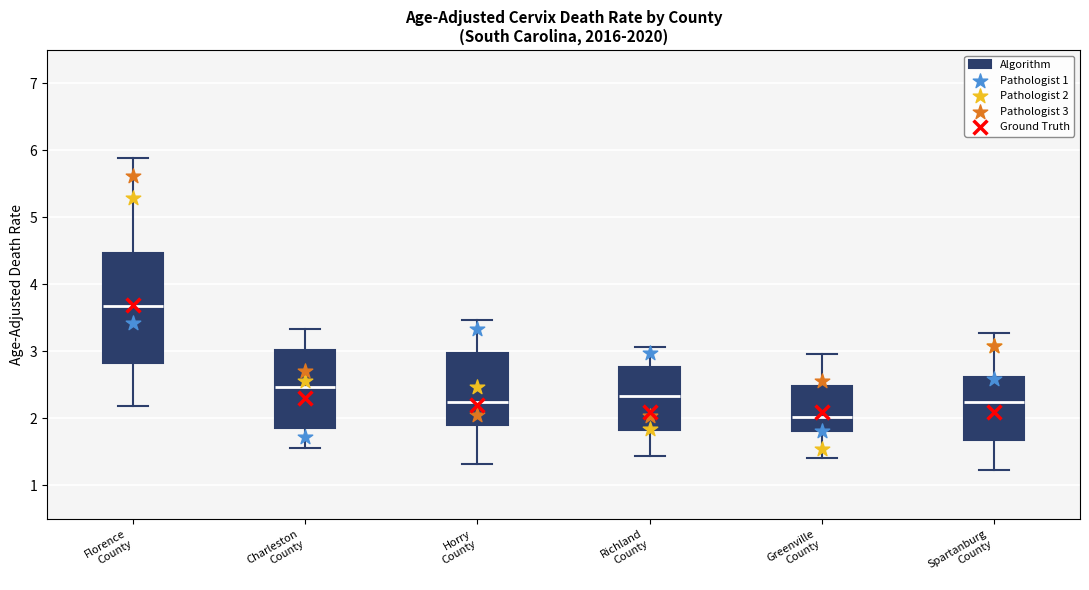

Reading left to right, read every box against the y-axis: the position of its median line, the range the box covers, and the ends of its whiskers. The values are not printed on the chart, so give them approximately, as read against the axis.

Florence County: median 3.7, box 2.8 to 4.5, whiskers 2.2 to 5.9
Charleston County: median 2.5, box 1.9 to 3.0, whiskers 1.6 to 3.3
Horry County: median 2.2, box 1.9 to 3.0, whiskers 1.3 to 3.5
Richland County: median 2.3, box 1.8 to 2.8, whiskers 1.4 to 3.1
Greenville County: median 2.0, box 1.8 to 2.5, whiskers 1.4 to 3.0
Spartanburg County: median 2.3, box 1.7 to 2.6, whiskers 1.2 to 3.3